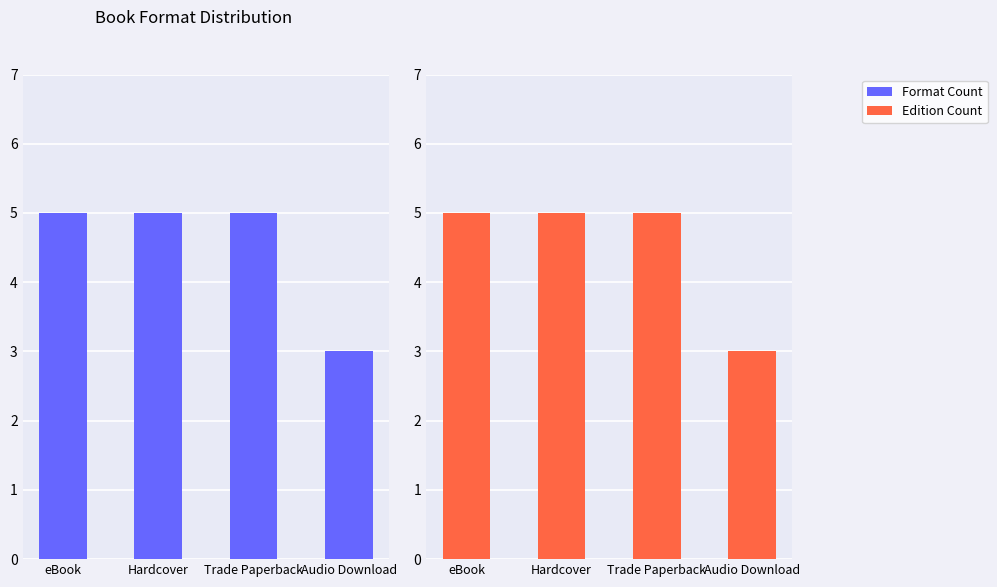

Rank the categories by Edition Count value from lowest to highest.

Audio Download, eBook, Hardcover, Trade Paperback